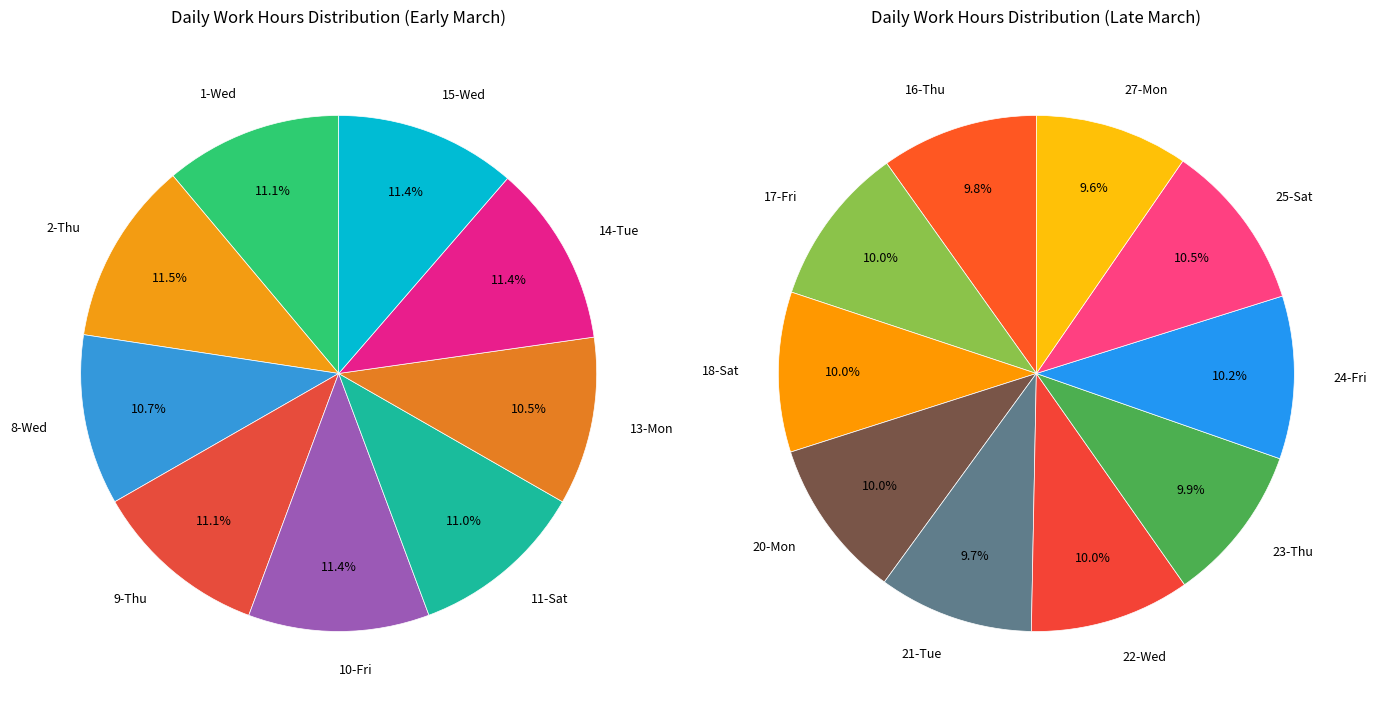

Does 15-Wed account for over 50% of the chart?

No